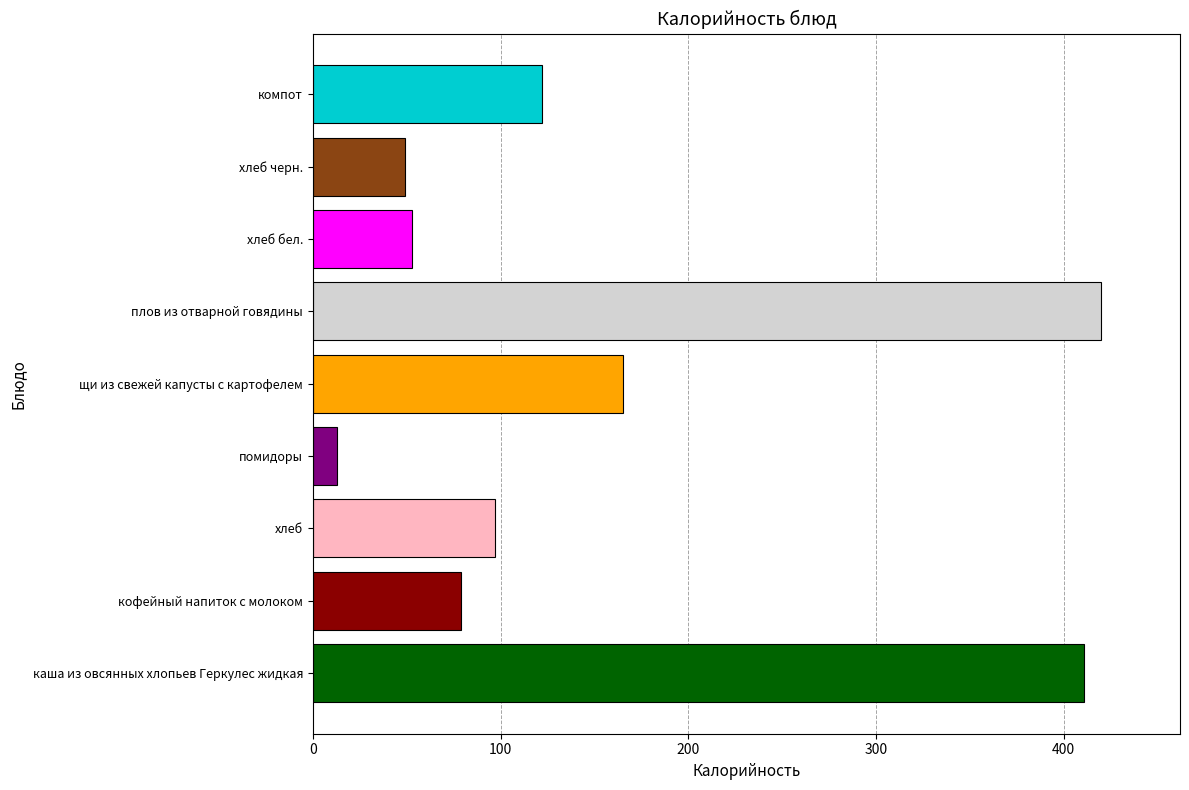

Where is the data nearest to the value 216?

щи из свежей капусты с картофелем